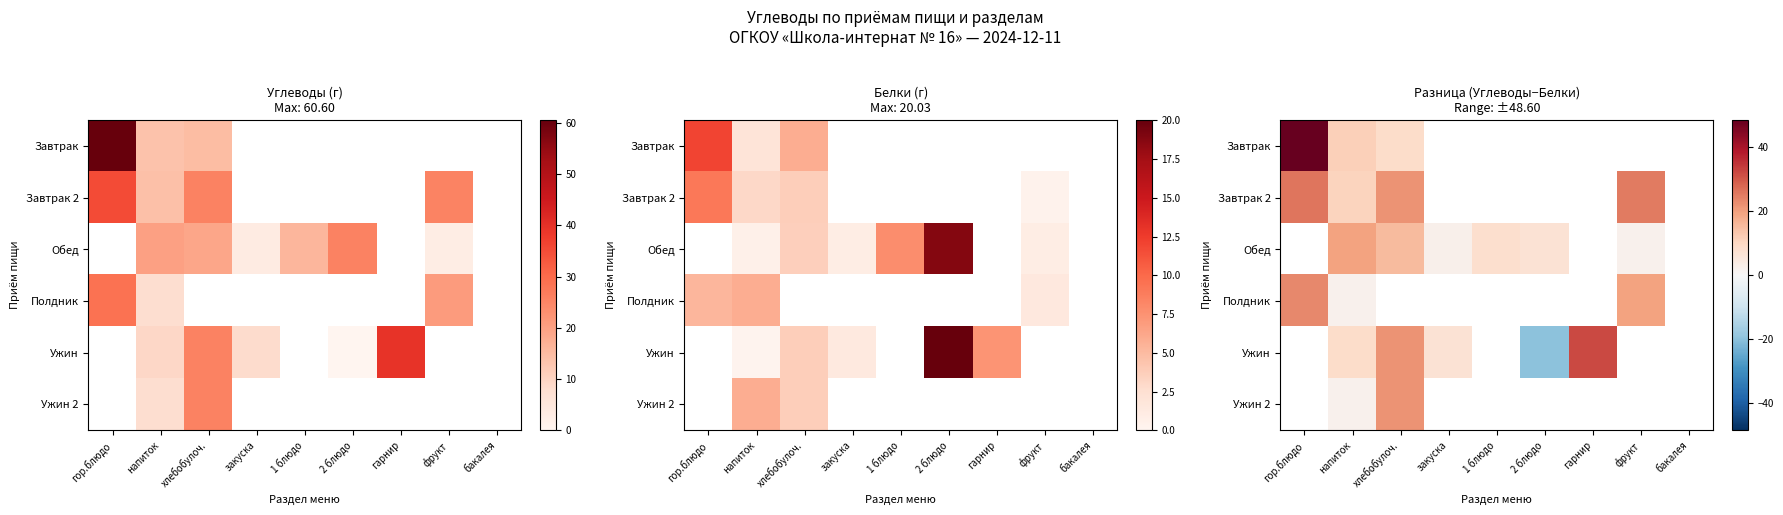

What is the smallest value displayed?

-19.9